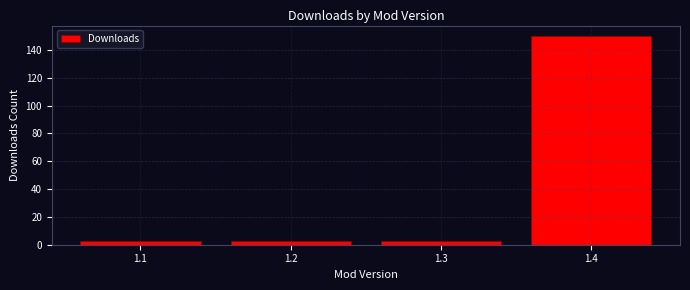

Reading left to right, list all the values displayed in this chart.

3	3	3	150